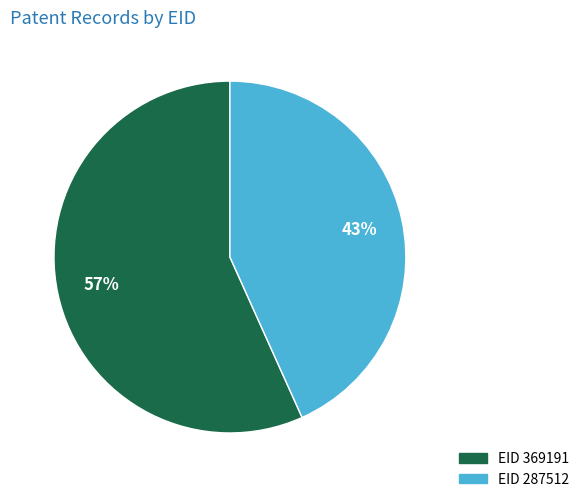

To the nearest percent, what is the average slice percentage?

50%